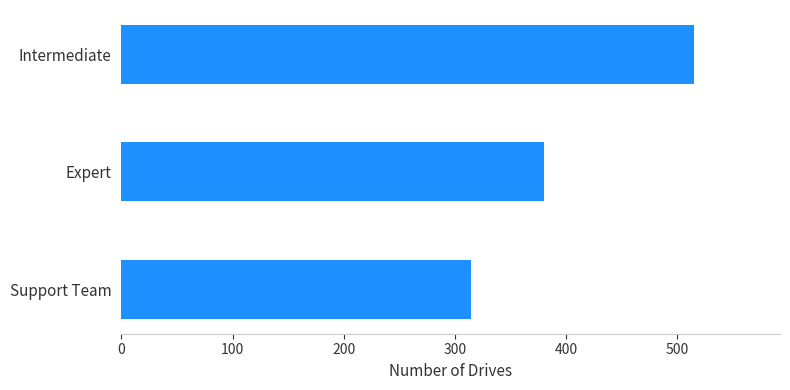

Between Intermediate and Support Team, which is larger?

Intermediate